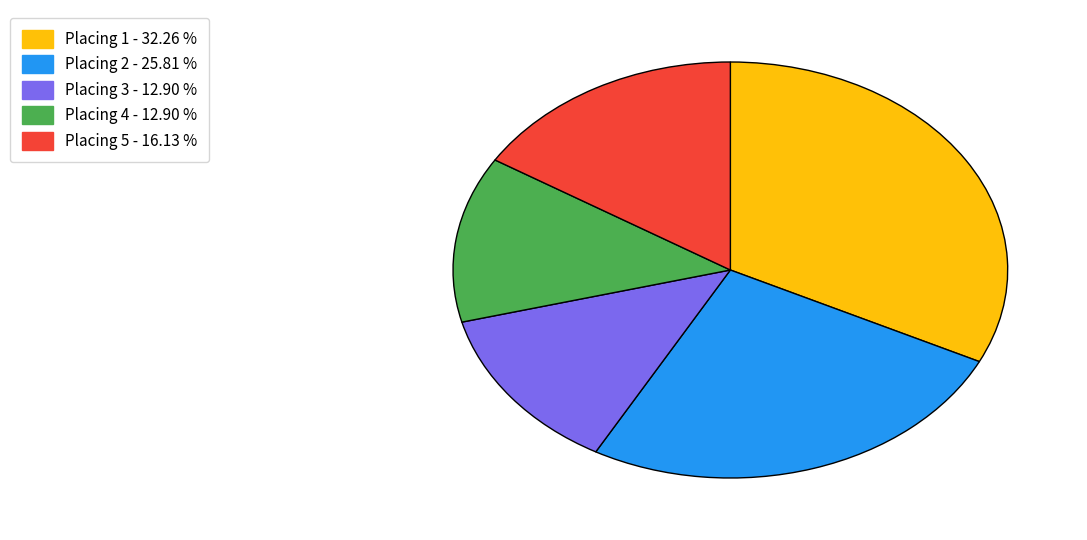

Is there a majority slice in this chart?

No